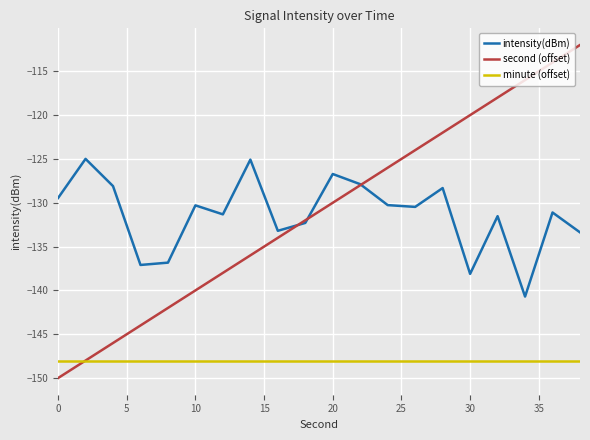

What is the lowest value of the second (offset) series?

-150.0